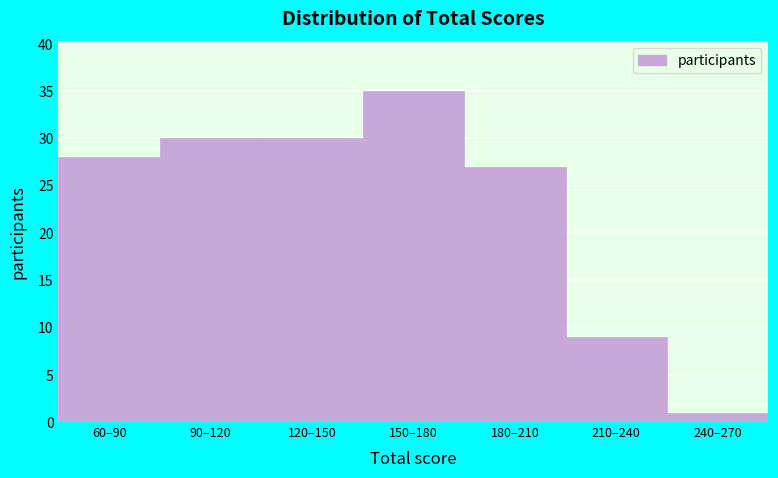

Reading right to left, list all the values displayed in this chart.

240–270=1	210–240=9	180–210=27	150–180=35	120–150=30	90–120=30	60–90=28